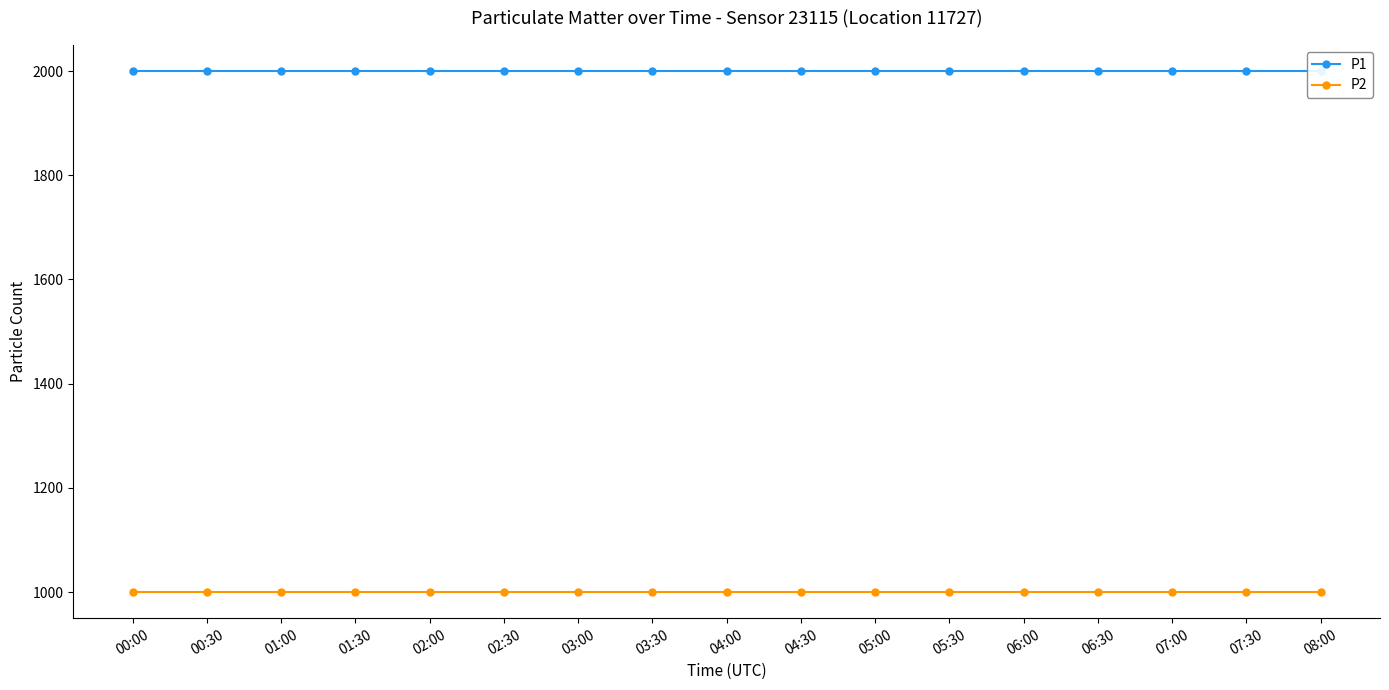

What is the label of the 16th point from the right?

00:30